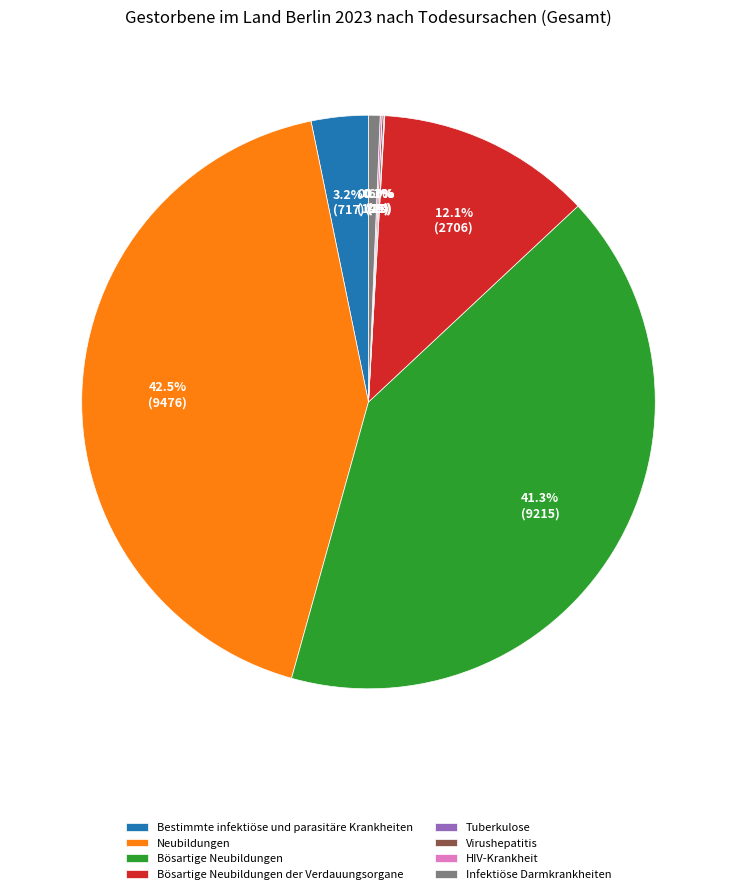

Combined, do Bösartige Neubildungen der Verdauungsorgane and Bösartige Neubildungen account for over 50%?

Yes